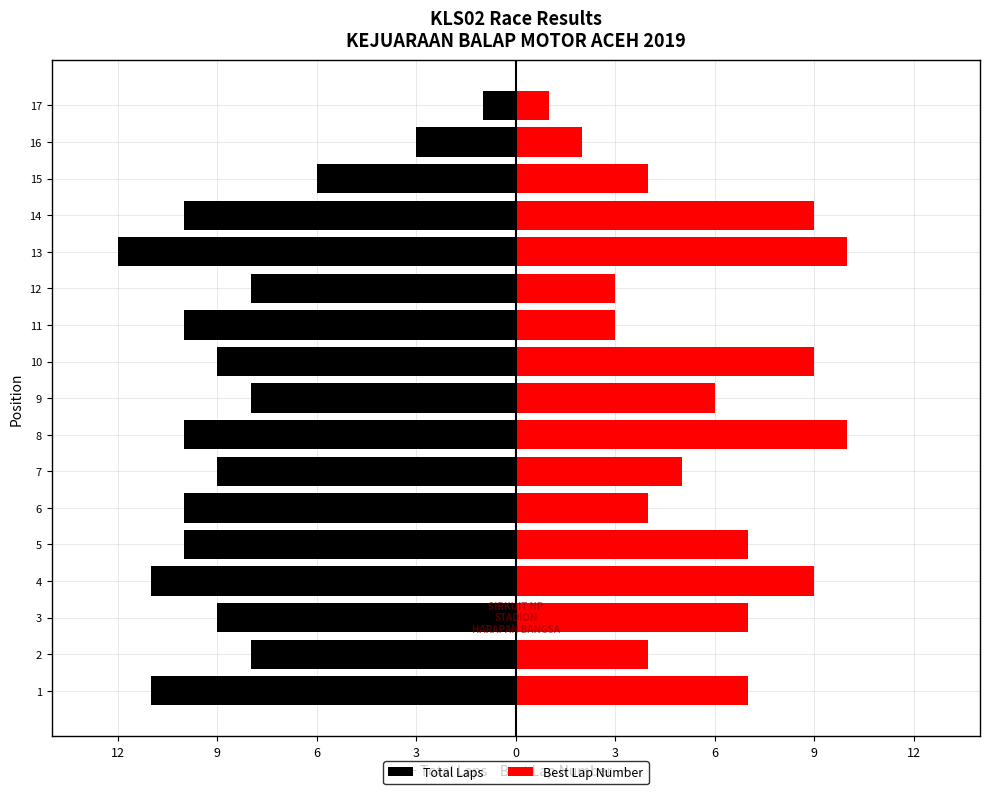

How many categories are shown in the chart?

17